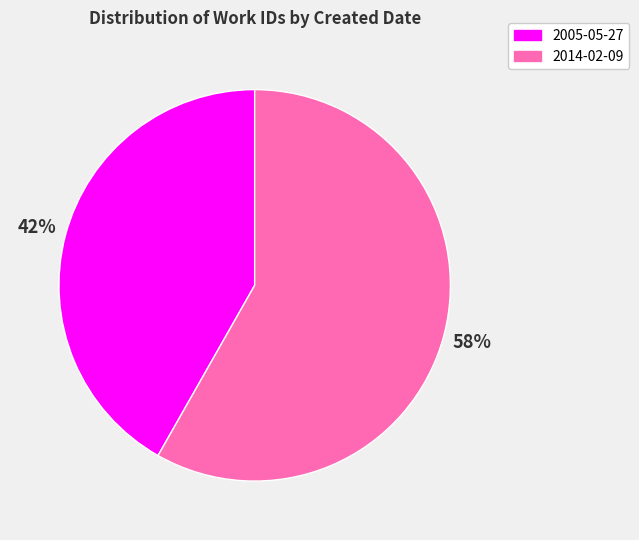

How many slices are in this pie chart?

2